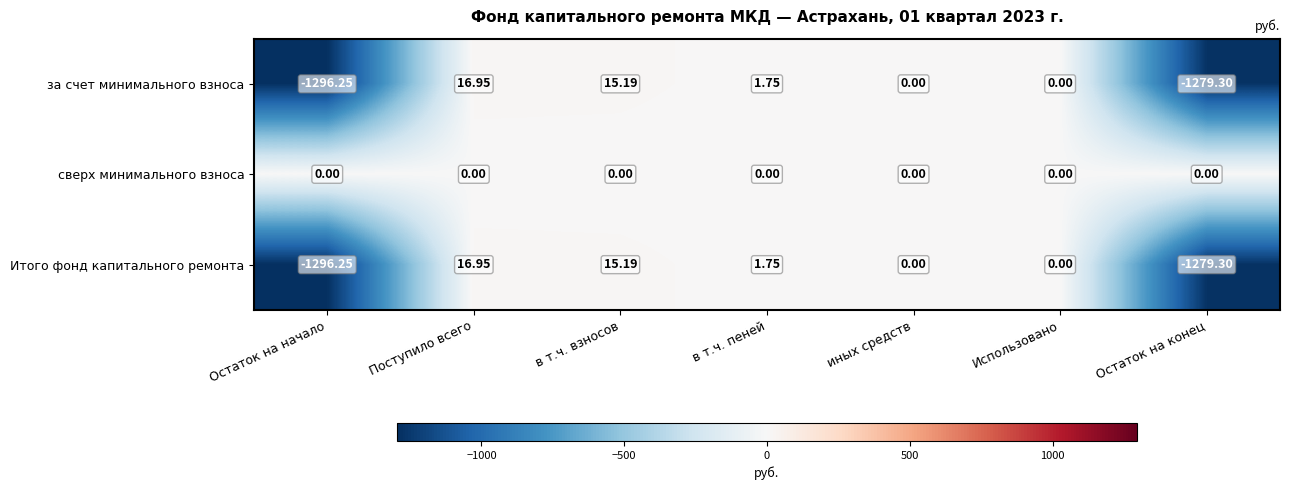

At which category is the sum across all series the highest?

Поступило всего